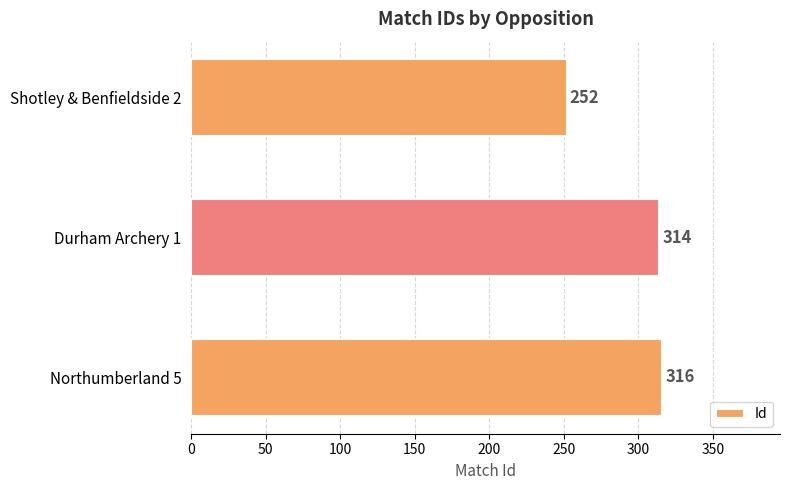

Reading top to bottom, transcribe all the data shown in this chart.

252	314	316